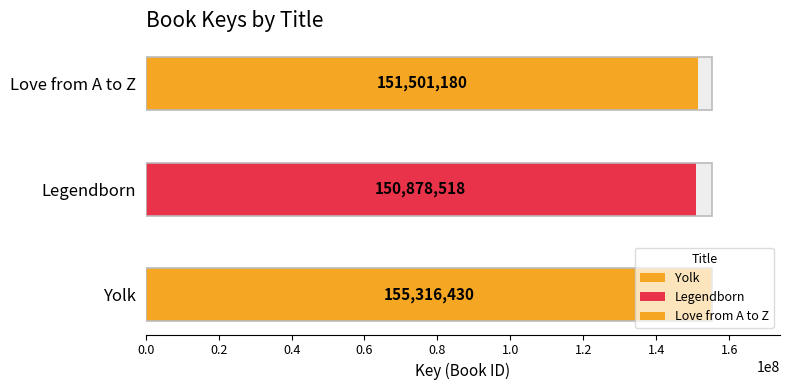

Approximately how many times larger is the value at Love from A to Z compared to Legendborn?

1.0